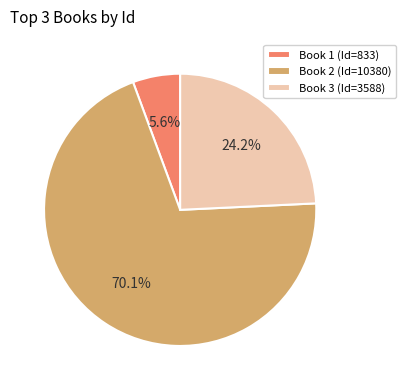

Which slice is the largest?

Book 2 (Id=10380)